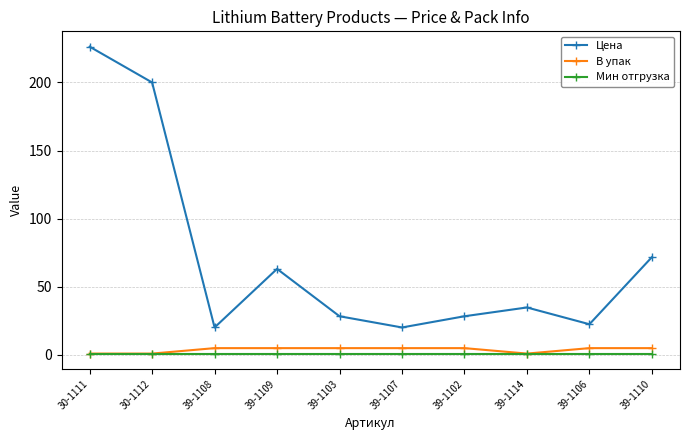

Reading left to right, list all the values displayed in this chart.

Цена: 226.3	200.0	20.2	63.2	28.4	20.2	28.4	34.9	22.5	71.8
В упак: 1.0	1.0	5.0	5.0	5.0	5.0	5.0	1.0	5.0	5.0
Мин отгрузка: 1.0	1.0	1.0	1.0	1.0	1.0	1.0	1.0	1.0	1.0